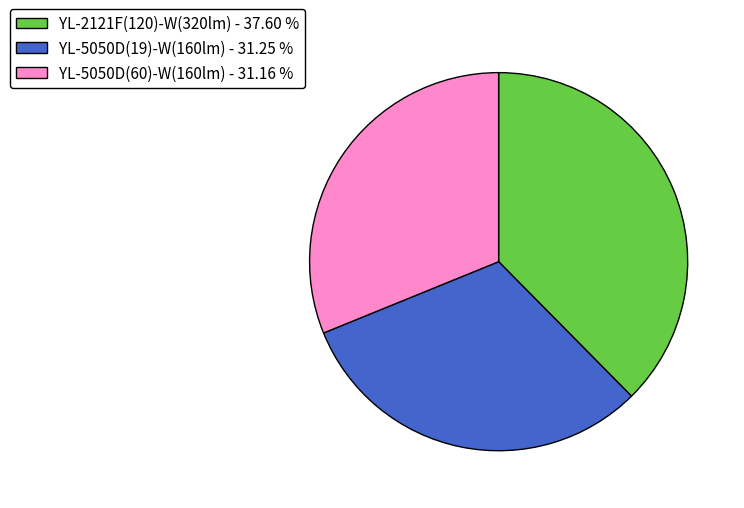

Which slice is the largest?

YL-2121F(120)-W(320lm)